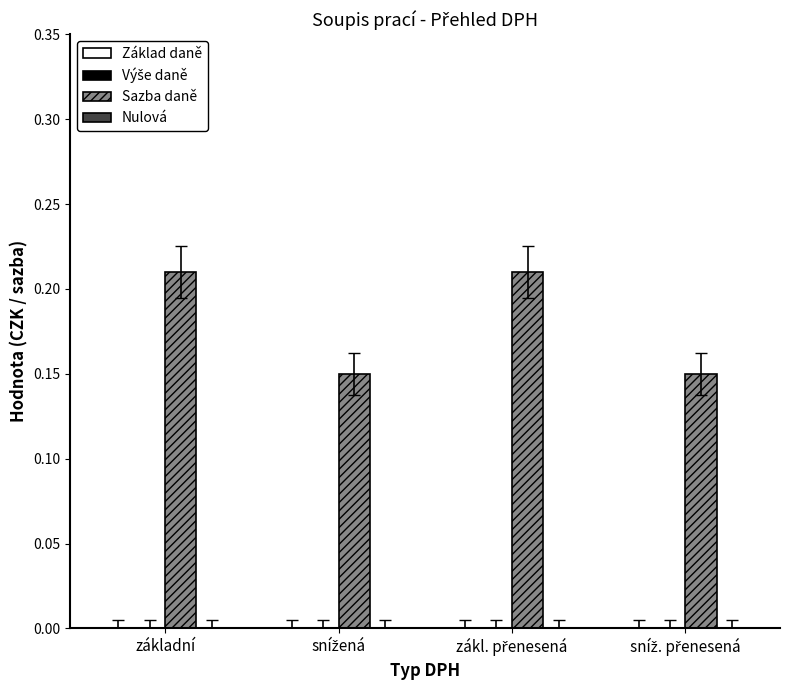

What position from the left is základní?

1